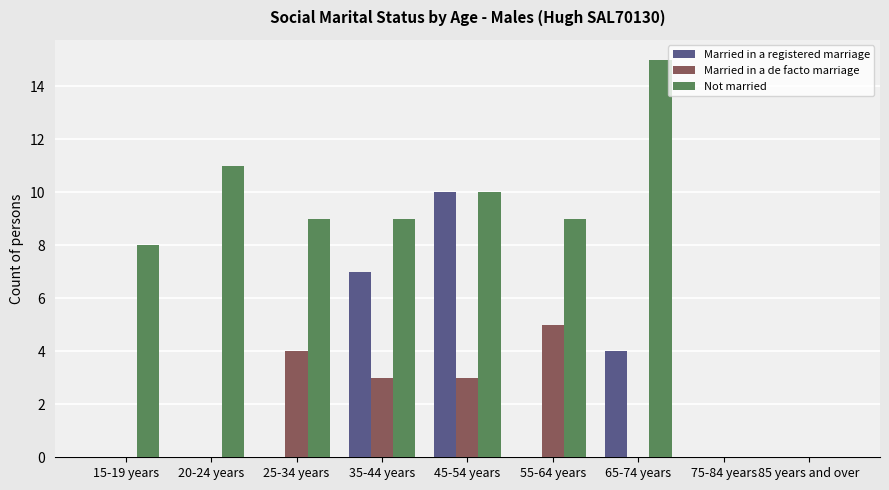

True or false: Married in a de facto marriage has a value of 0 at 75-84 years.

True